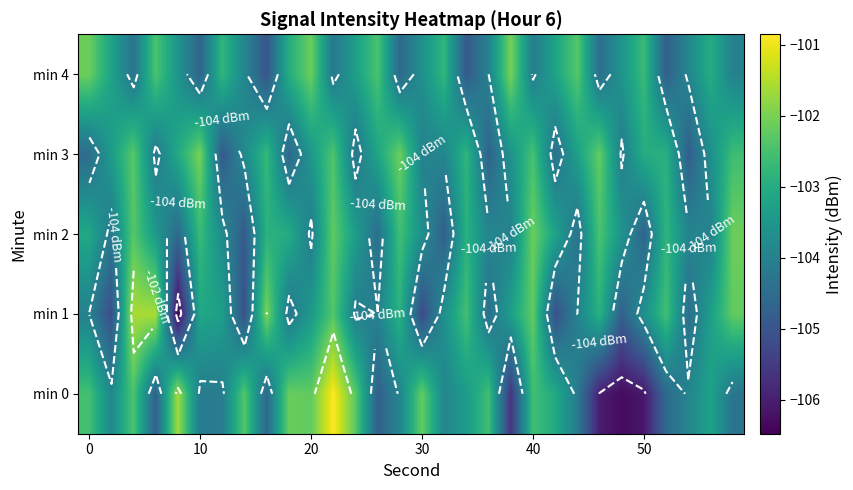

Count the number of categories in the chart.

30